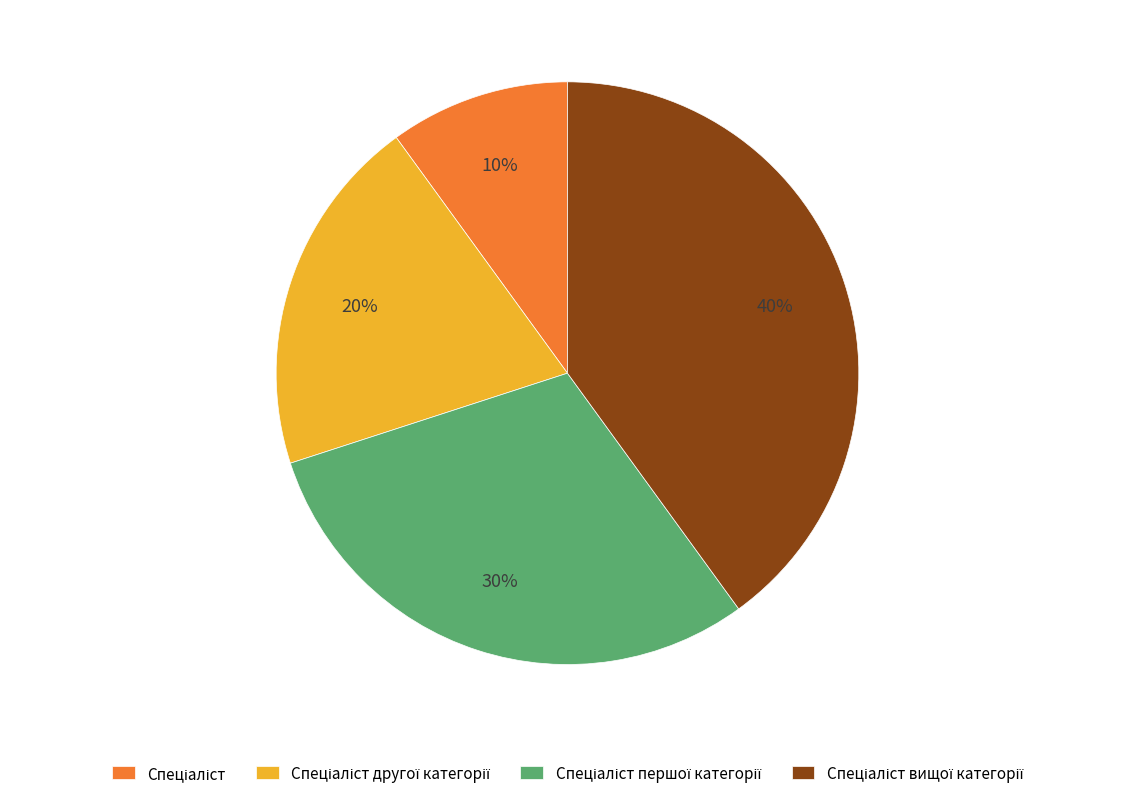

Is there any slice that represents more than half of the pie?

No